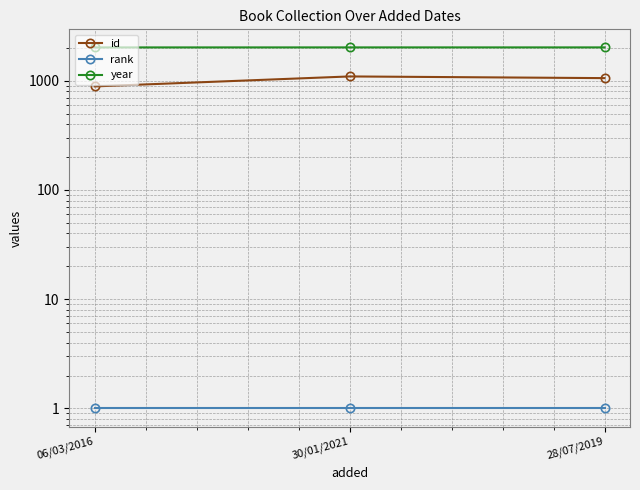

What is the difference between the second highest and minimum values in the id series?

169